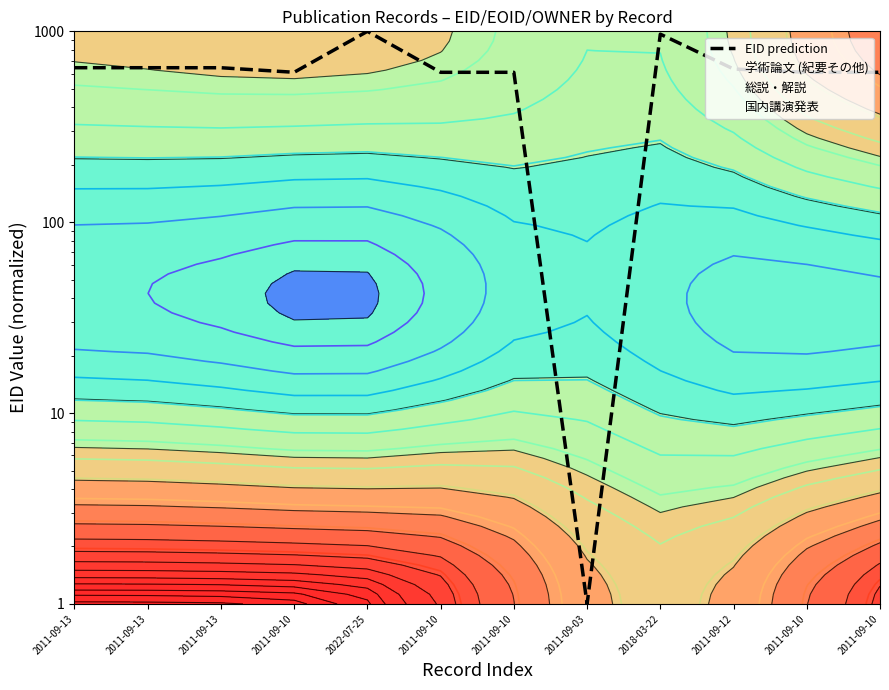

Which has a higher value, 2011-09-13 or 2011-09-10?

2011-09-13